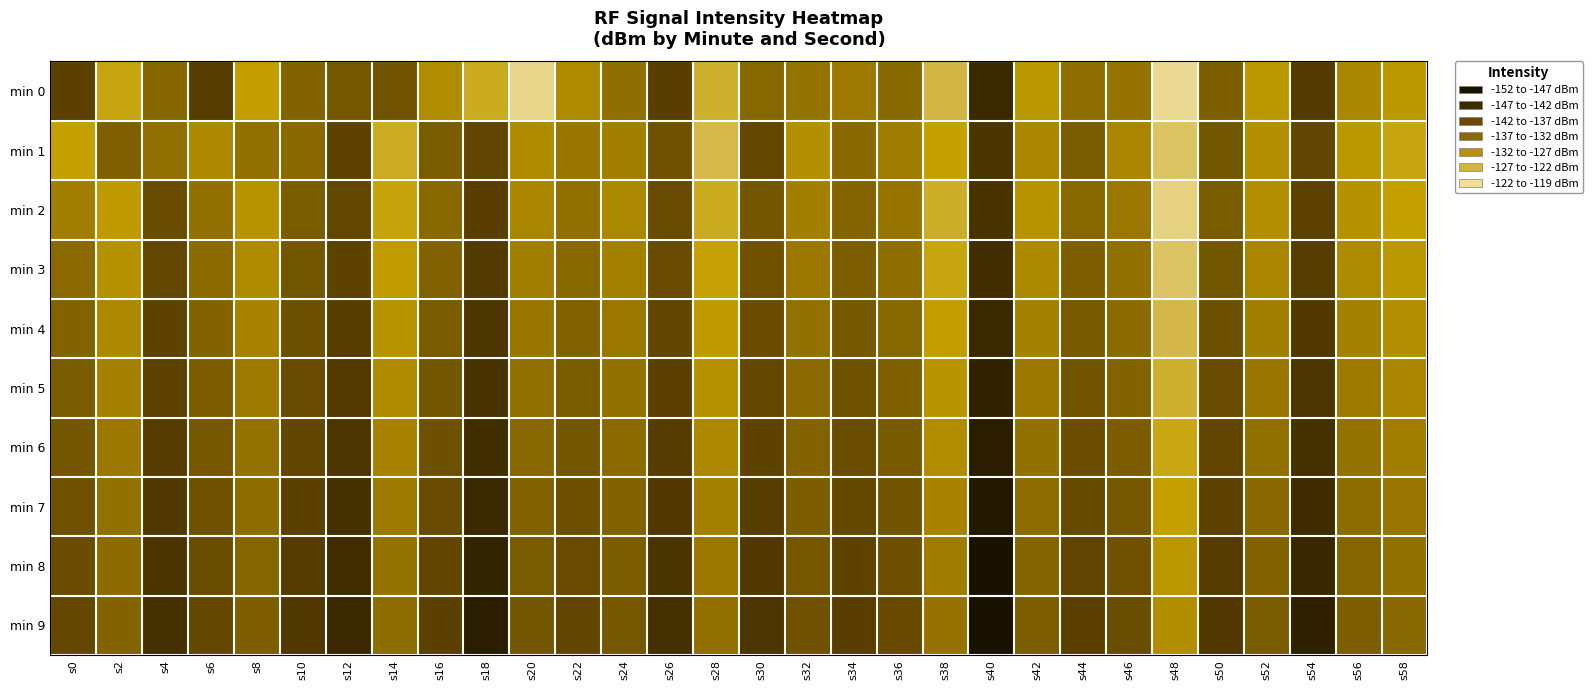

What is the difference between the highest and lowest values at s58?

8.6